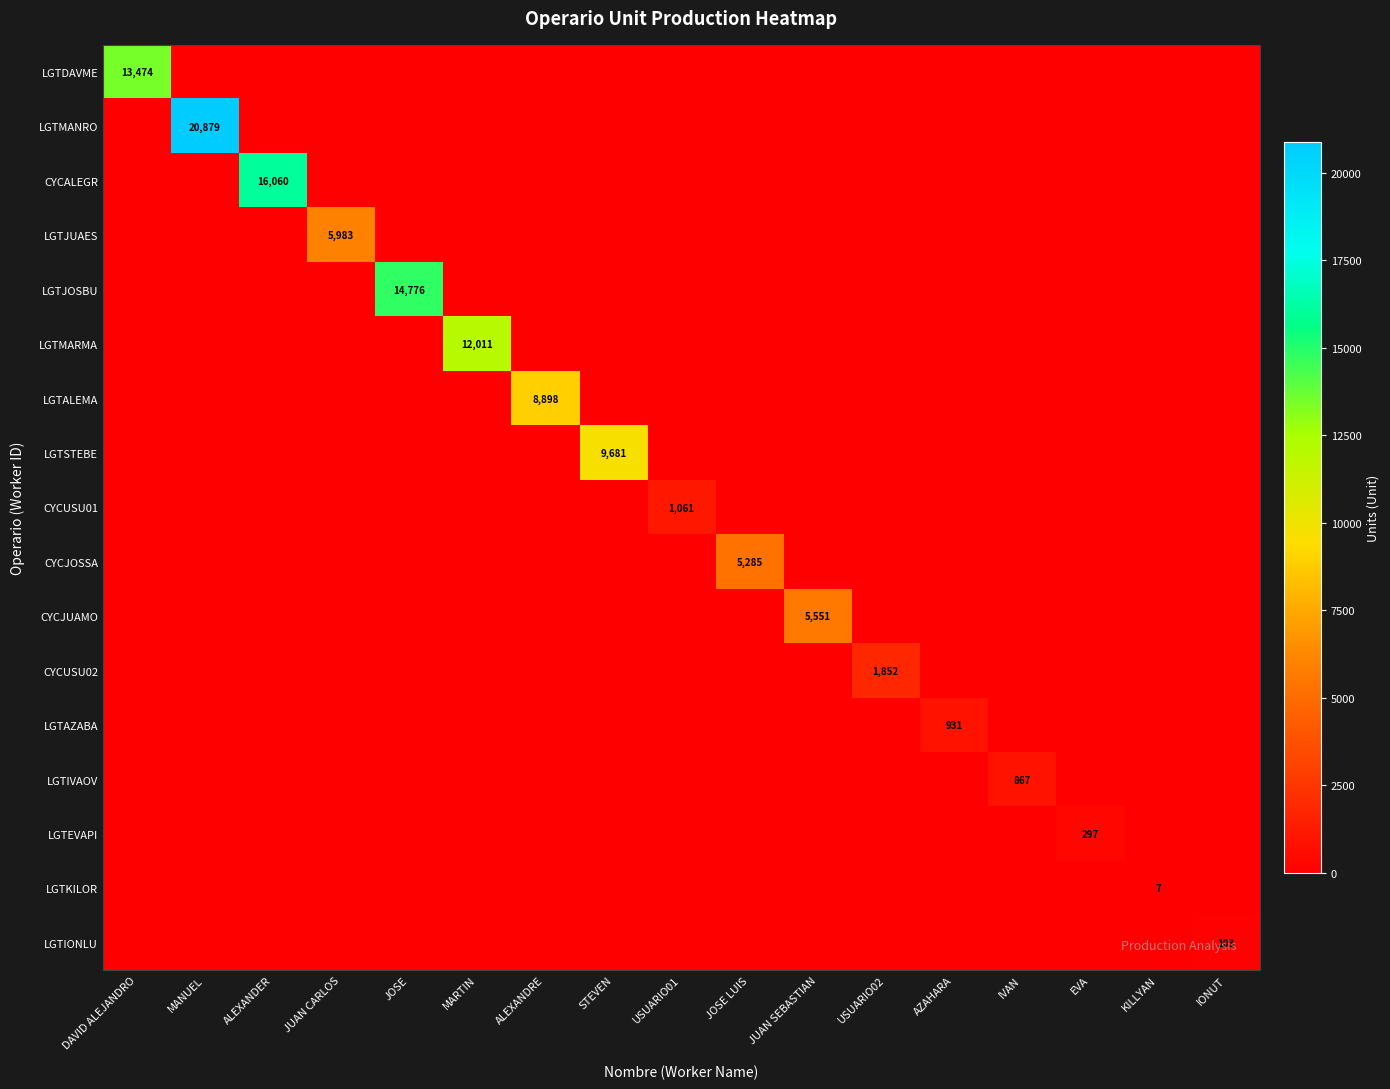

Between JOSE and MARTIN, which series saw the biggest shift?

LGTJOSBU